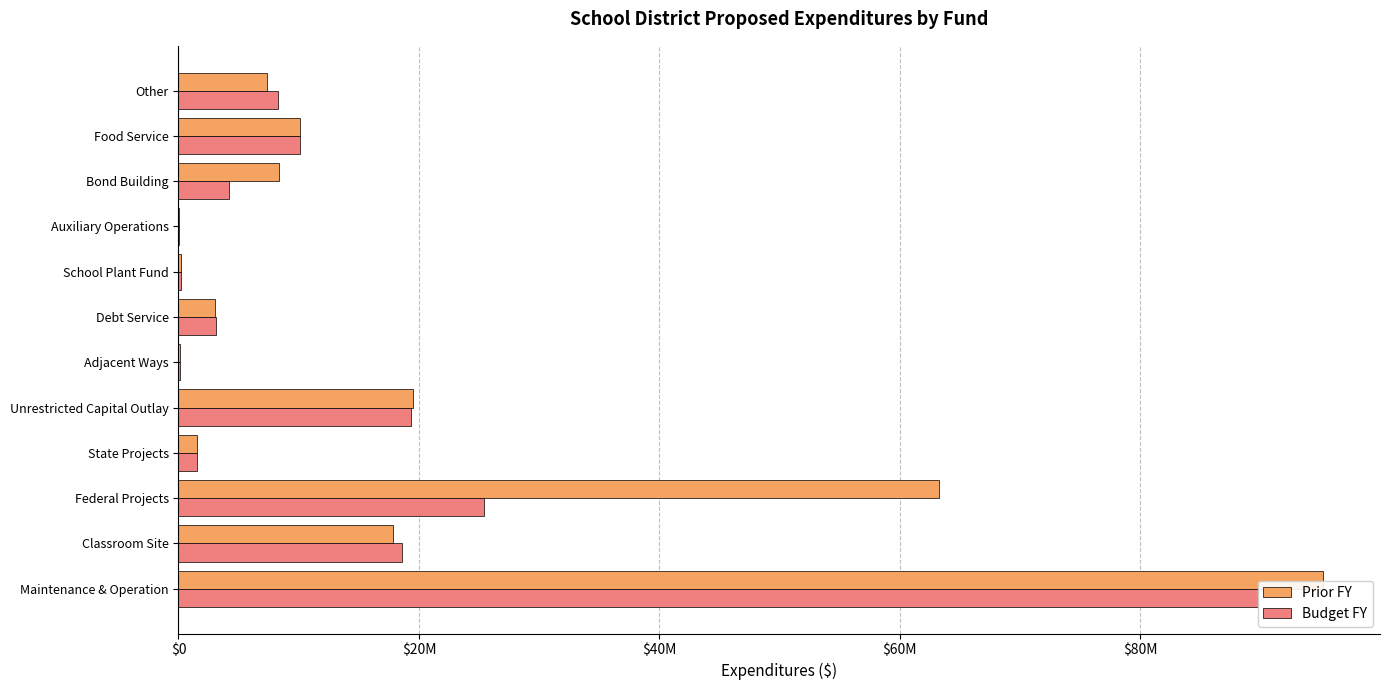

Count the number of data series in this chart.

2